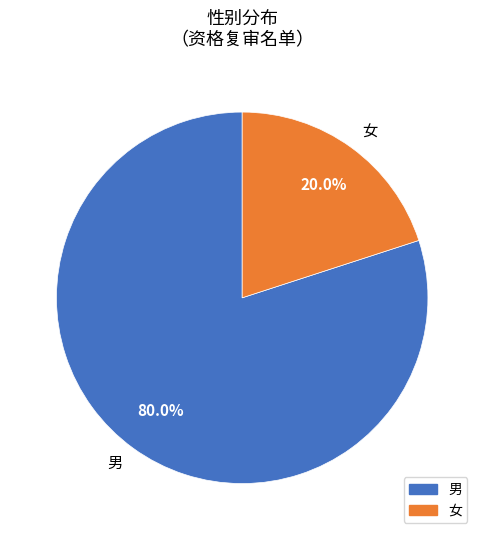

The 男 slice represents 80% of the pie. True or false?

True